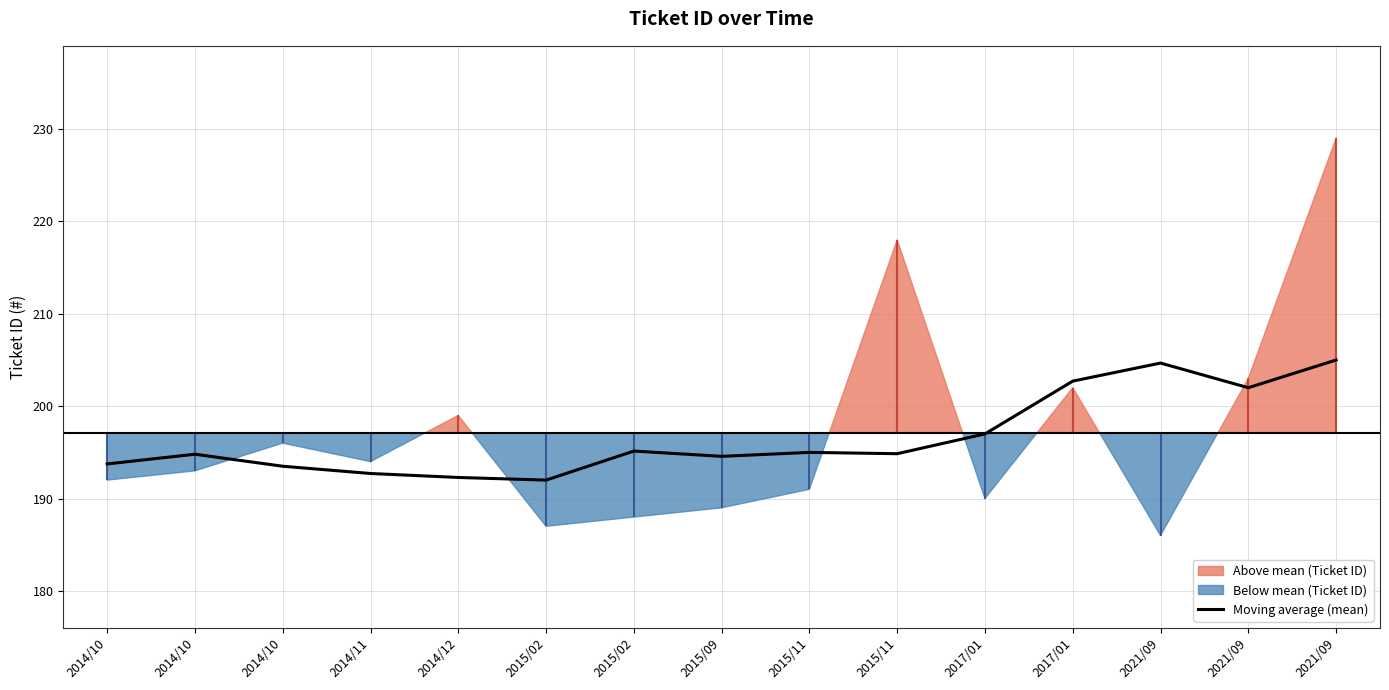

How many interior local valleys (lower than both neighbors) does the data have?

4